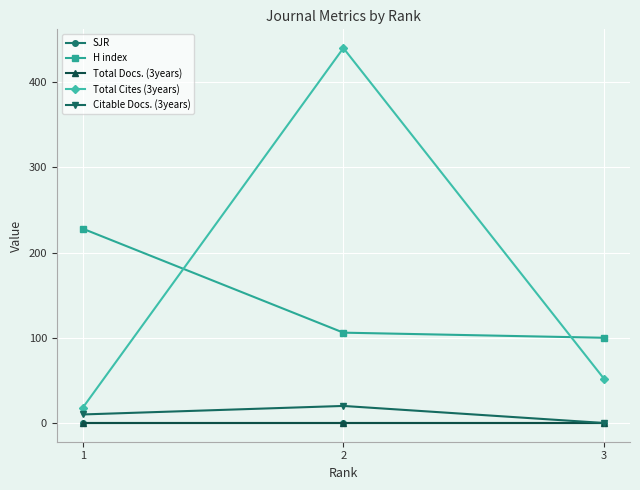

Where is Total Docs. (3years) nearest to the value 0?

1